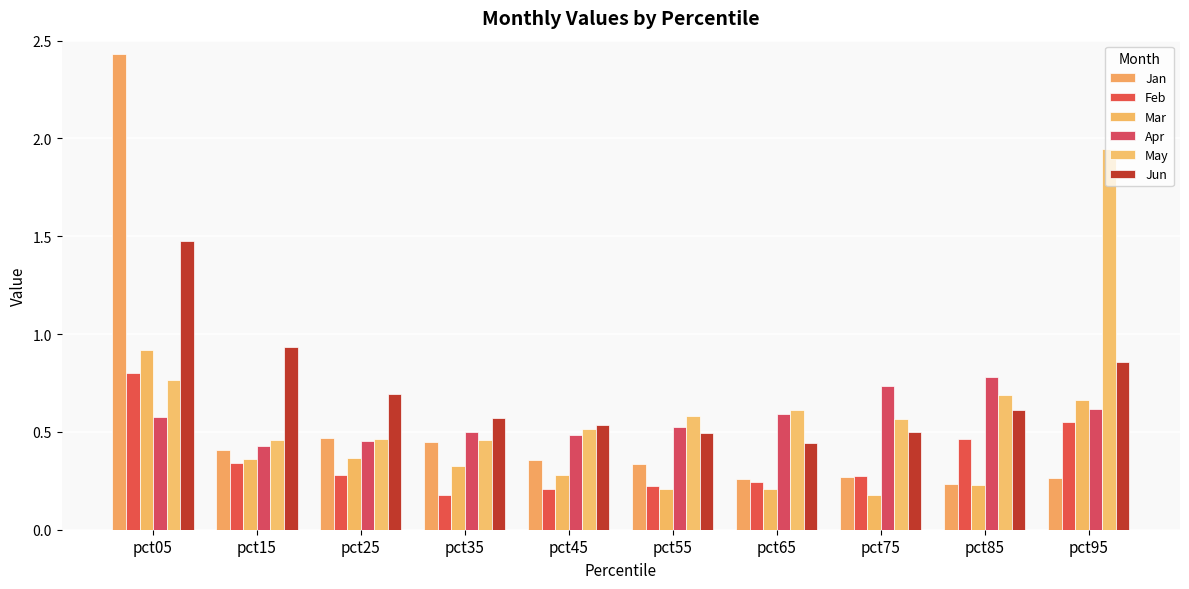

What is the sum of the Mar values at pct75 and pct15?

0.5